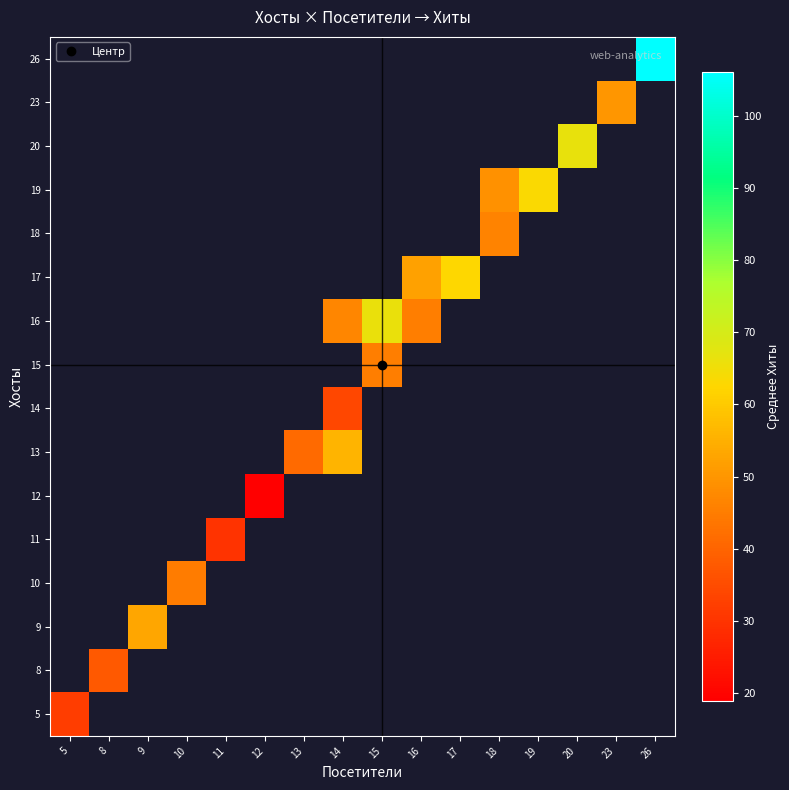

At how many categories does at least one series exceed 70?

1